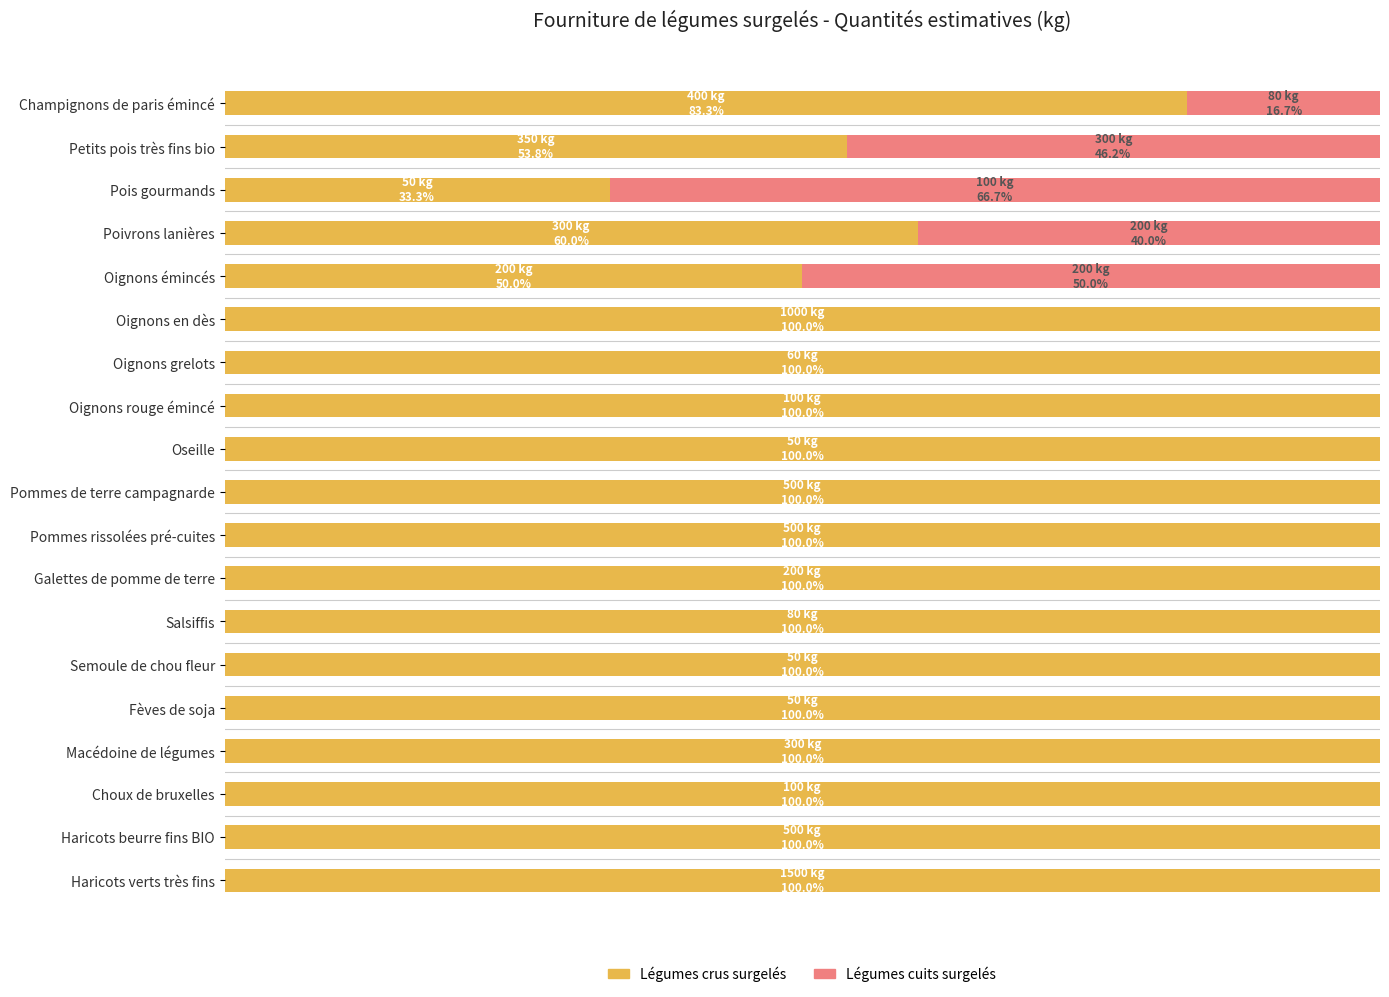

What is the highest value of the Légumes crus surgelés series?

100.0